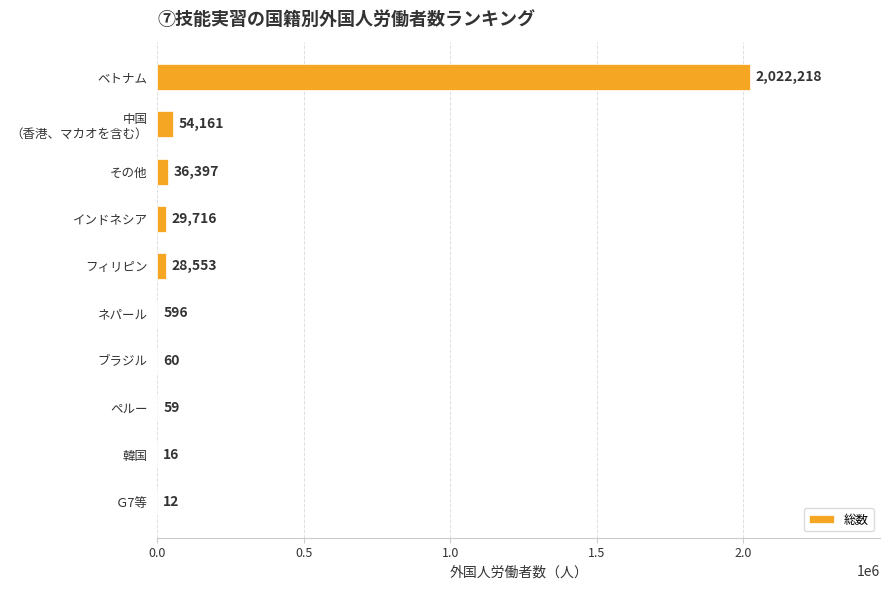

What is the sum of all values?

2171788